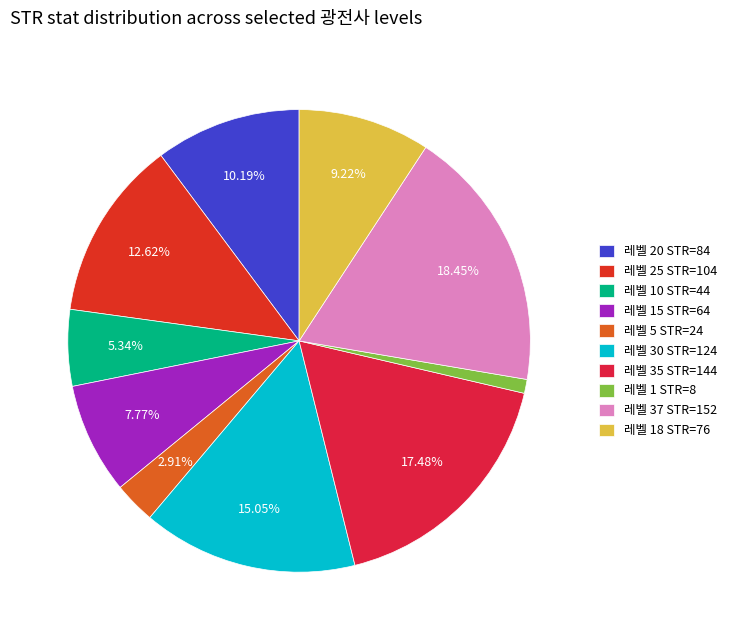

What is the smallest slice in the pie chart?

레벨 1 STR=8